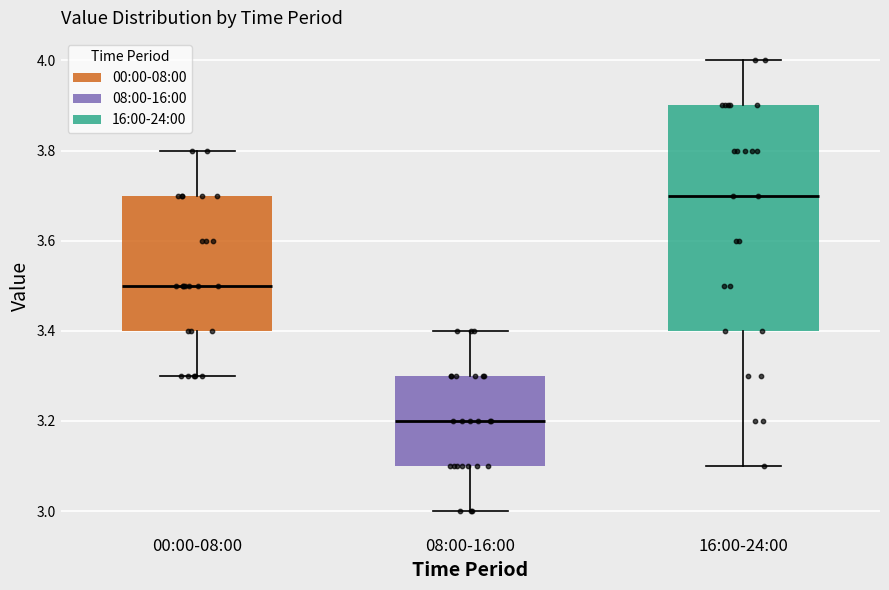

Which box is the tallest, from its lower edge to its upper edge?

16:00-24:00